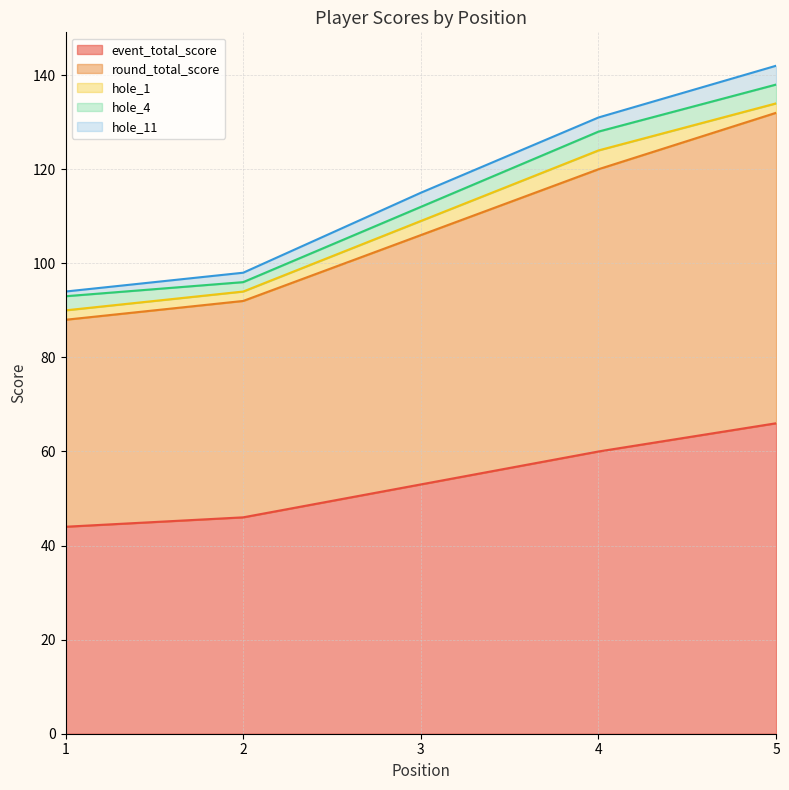

True or false: event_total_score and hole_4 intersect in this chart.

False